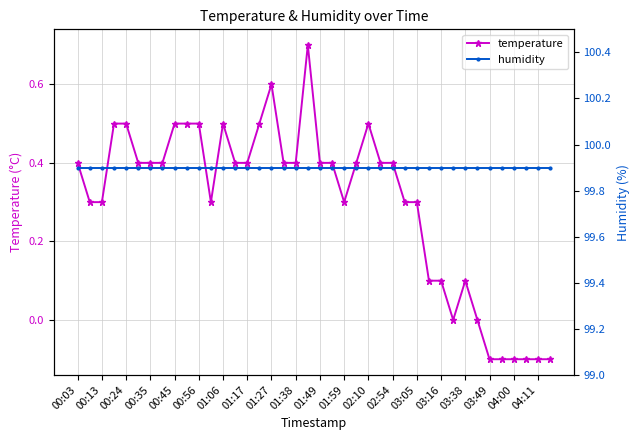

True or false: temperature has more than 2 interior local peaks.

True